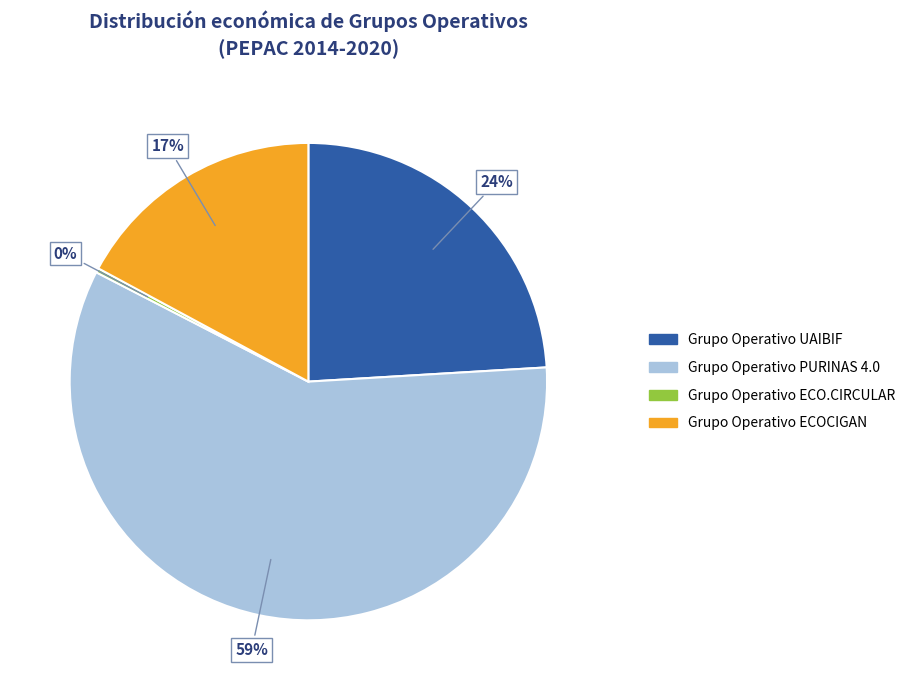

To the nearest percent, what is the difference between the Grupo Operativo UAIBIF and Grupo Operativo ECOCIGAN slice percentages?

7%